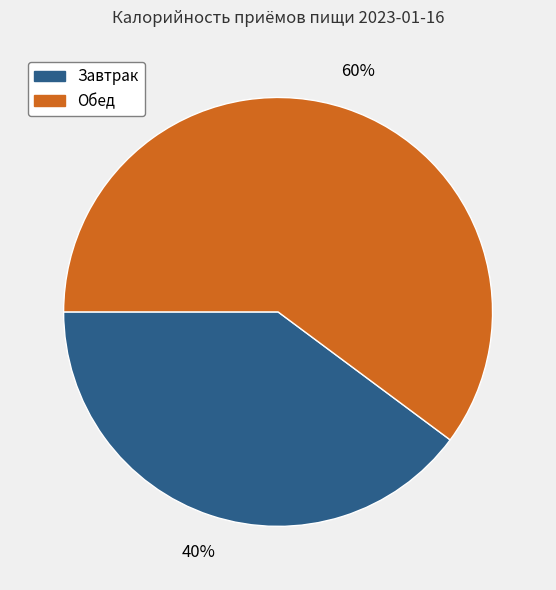

What percentage is the Завтрак slice, to the nearest percent?

40%